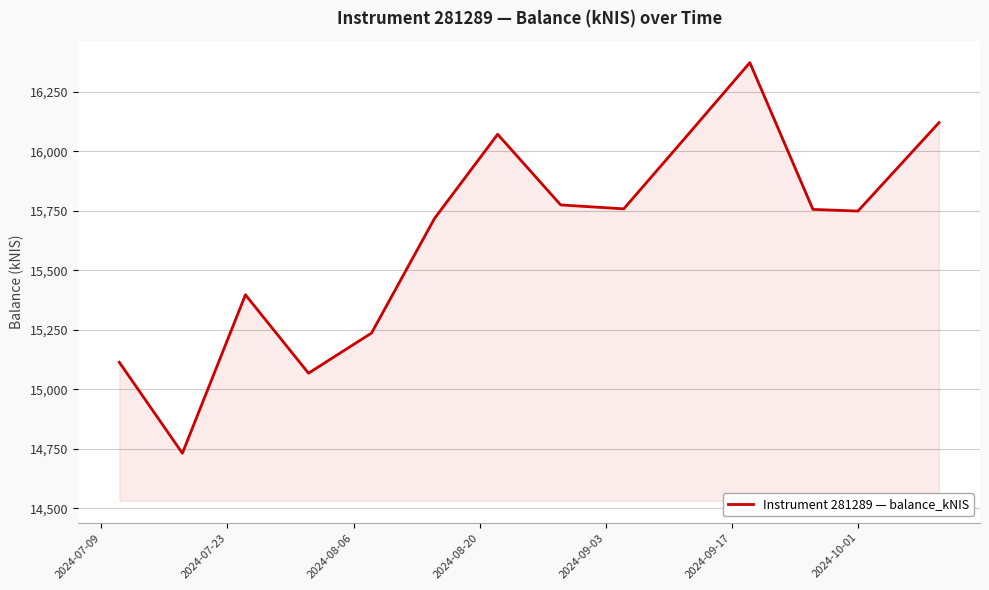

What is the minimum value shown in the chart?

14730.9